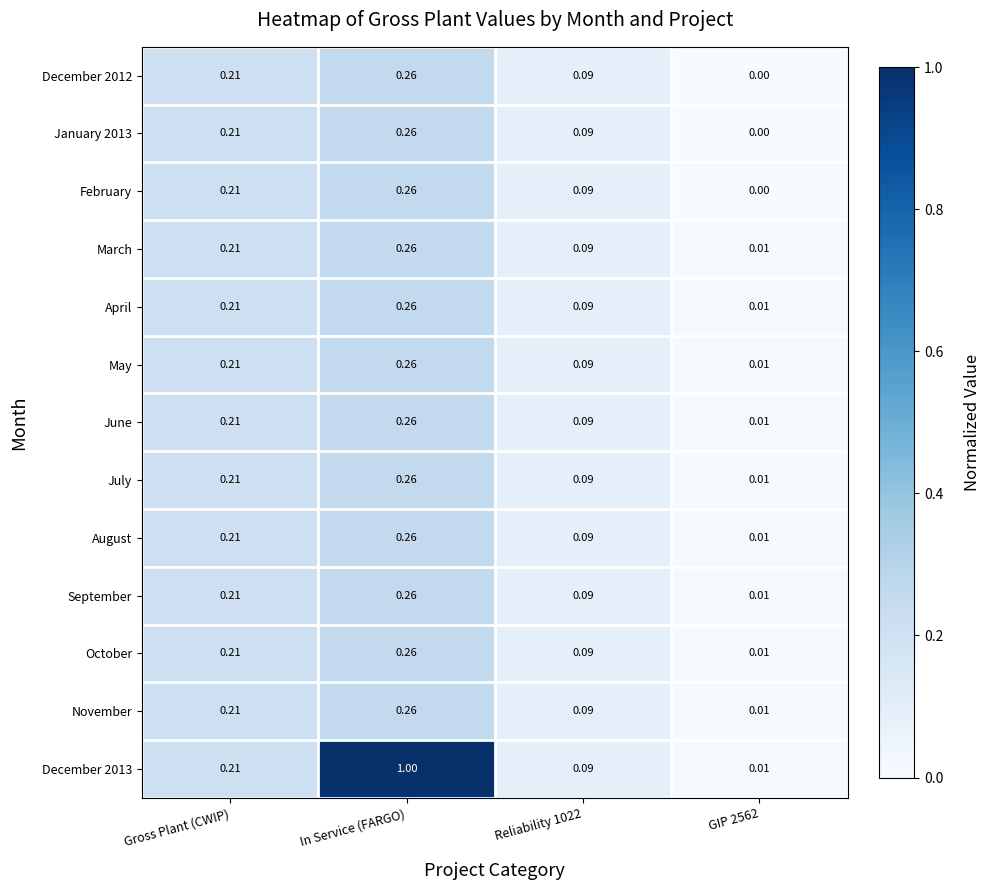

At which category is the sum across all series the highest?

In Service (FARGO)